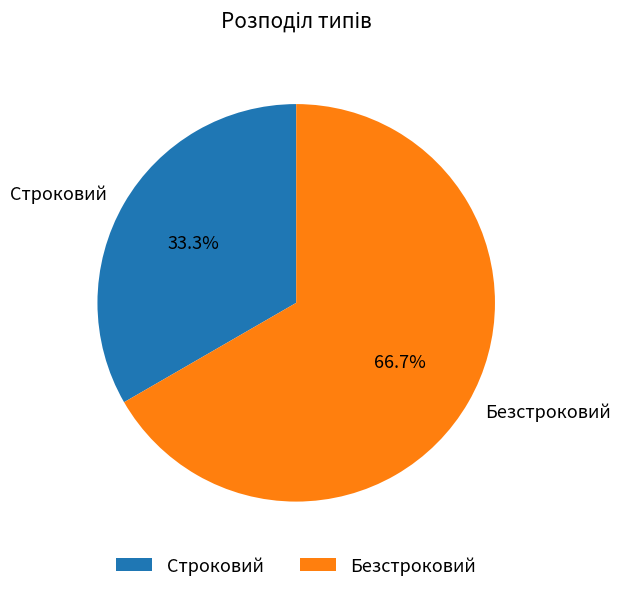

To the nearest percent, what portion does Строковий represent?

33%